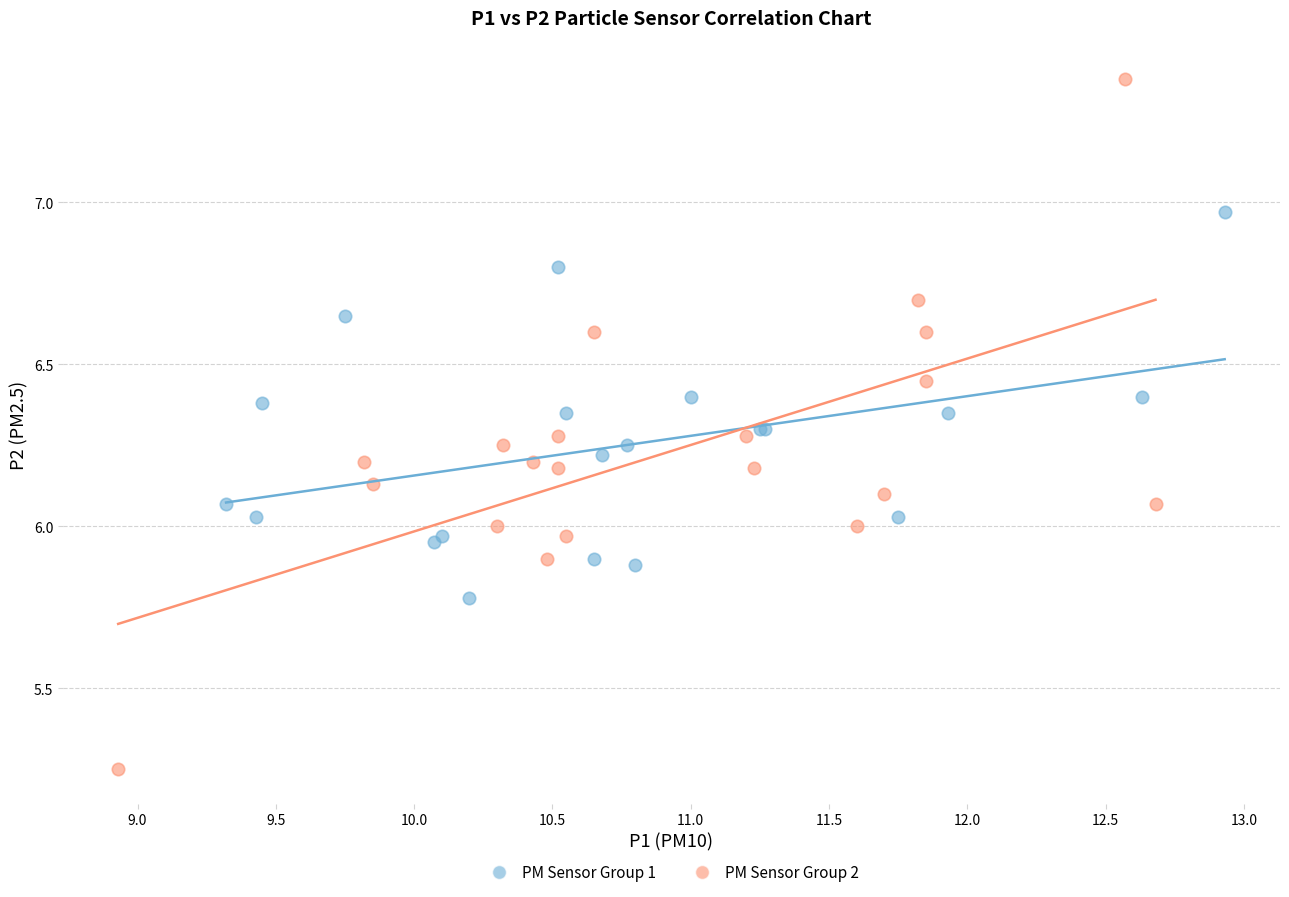

Which series has the widest spread of Y values?

PM Sensor Group 2